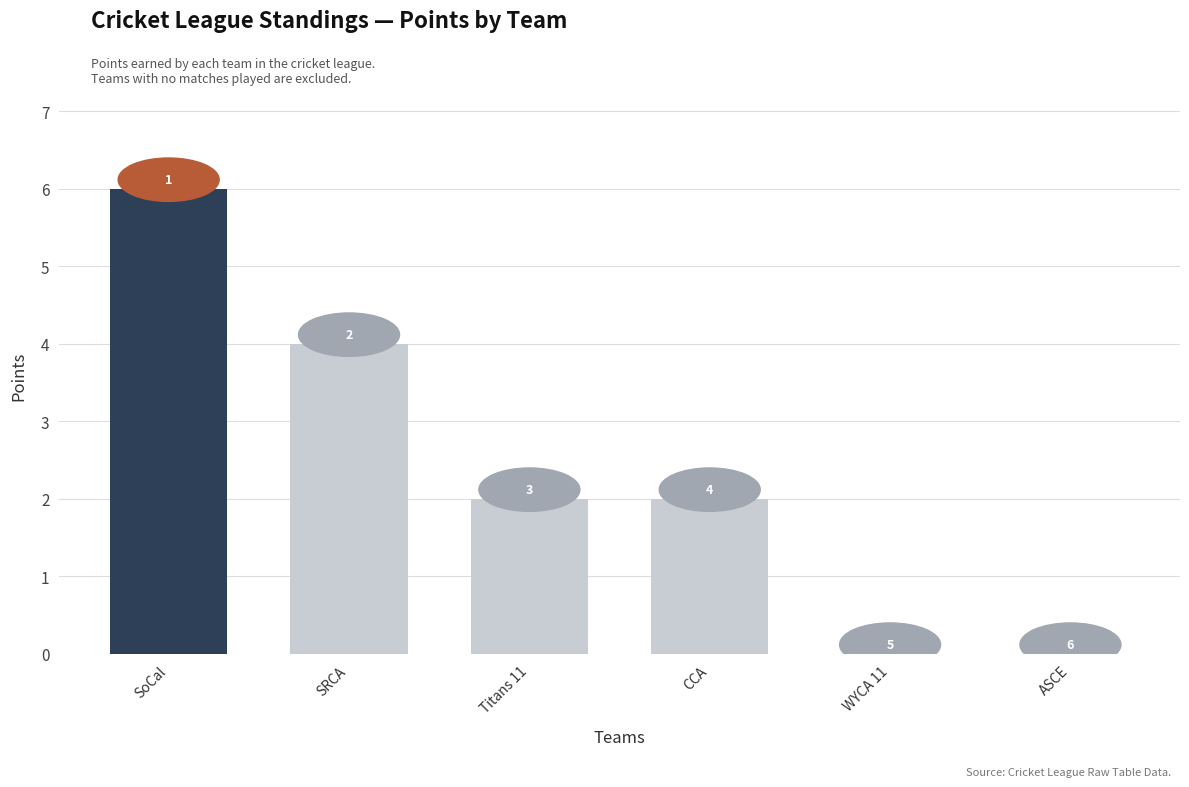

Approximately how many times larger is the value at SoCal compared to CCA?

3.0